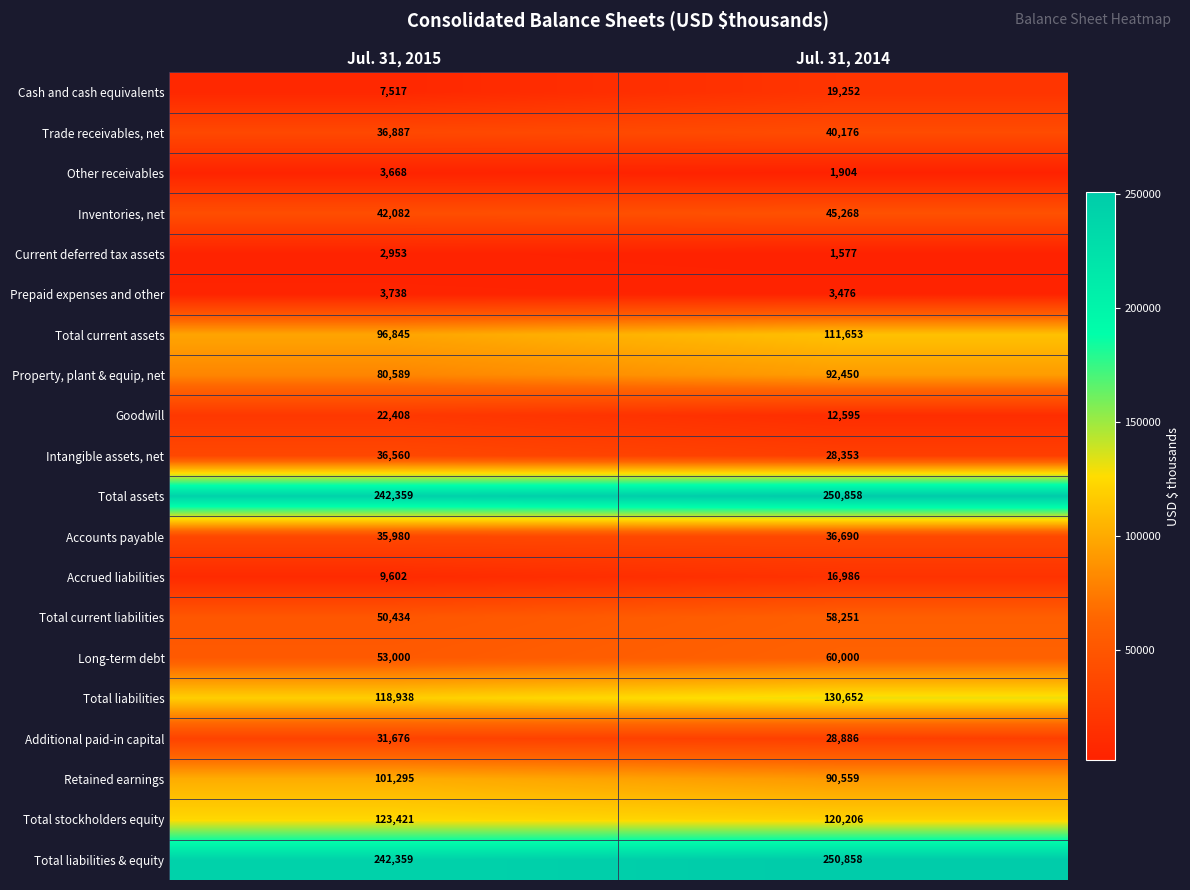

At which category is the sum across all series the highest?

Jul. 31, 2014